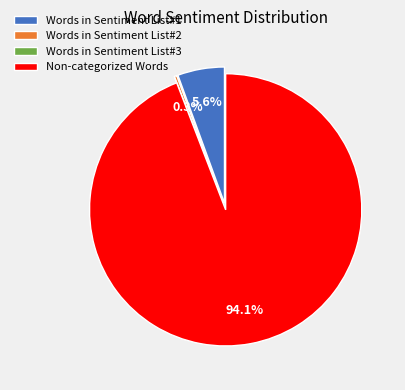

Does Non-categorized Words account for over 50% of the chart?

Yes